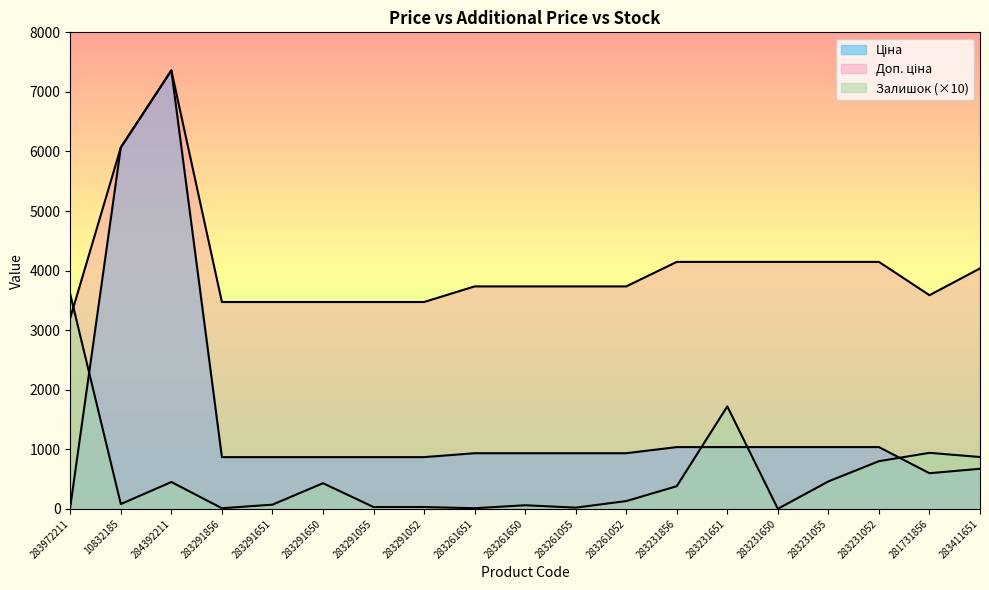

Reading left to right, extract all data points from this chart.

Ціна: 283972211=32.0	10832185=6067.2	284392211=7360.2	283291856=868.0	283291651=868.0	283291650=868.0	283291055=868.0	283291052=868.0	283261651=933.5	283261650=933.5	283261055=933.5	283261052=933.5	283231856=1036.5	283231651=1036.5	283231650=1036.5	283231055=1036.5	283231052=1036.5	281731856=597.8	283411651=672.7
Доп. ціна: 283972211=3205.0	10832185=6067.2	284392211=7360.2	283291856=3472.1	283291651=3472.1	283291650=3472.1	283291055=3472.1	283291052=3472.1	283261651=3734.2	283261650=3734.2	283261055=3734.2	283261052=3734.2	283231856=4145.9	283231651=4145.9	283231650=4145.9	283231055=4145.9	283231052=4145.9	281731856=3586.7	283411651=4036.0
Залишок: 283972211=3600.0	10832185=80.0	284392211=450.0	283291856=10.0	283291651=70.0	283291650=430.0	283291055=30.0	283291052=30.0	283261651=10.0	283261650=60.0	283261055=20.0	283261052=130.0	283231856=380.0	283231651=1720.0	283231650=0.0	283231055=460.0	283231052=800.0	281731856=940.0	283411651=870.0